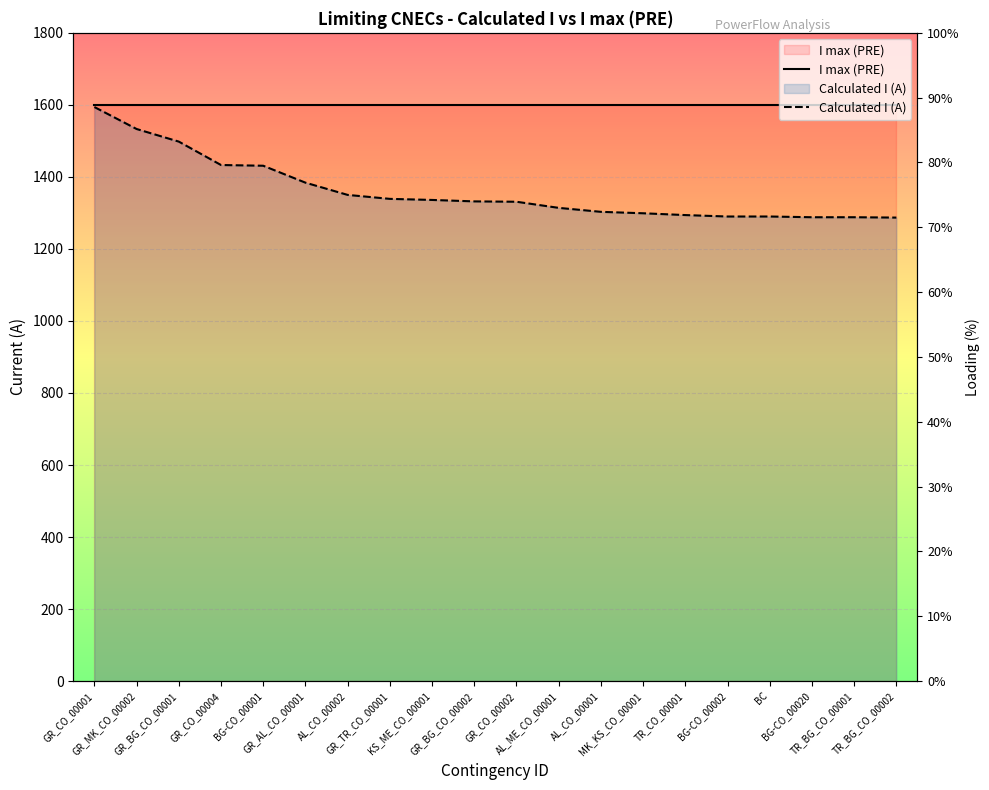

At which label is I max (PRE) closest to 1600?

GR_CO_00001